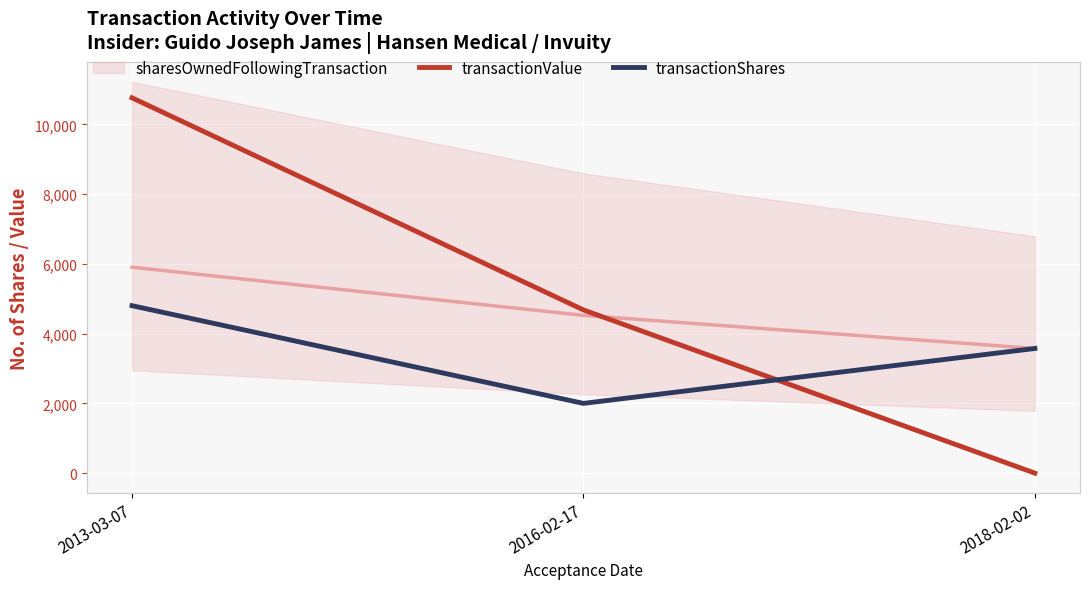

Between 2013-03-07 and 2018-02-02, which is larger?

2013-03-07